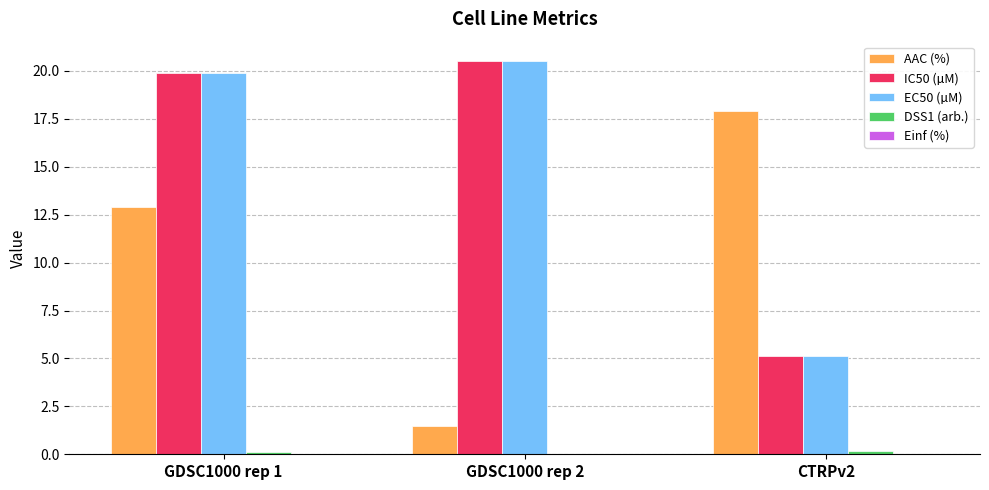

What is the total value across all series at CTRPv2?

28.3